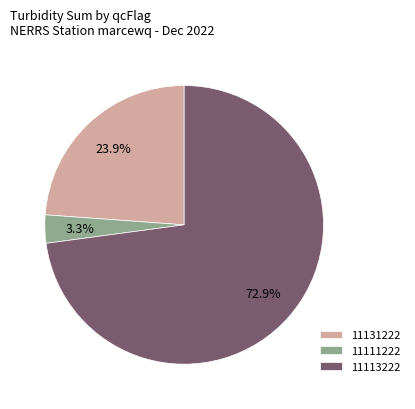

Which category accounts for the majority?

11113222